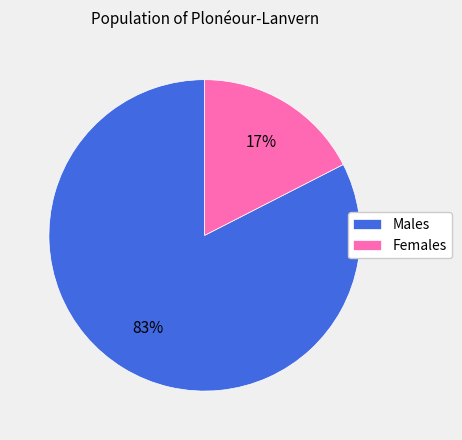

What is the smallest slice in the pie chart?

Females